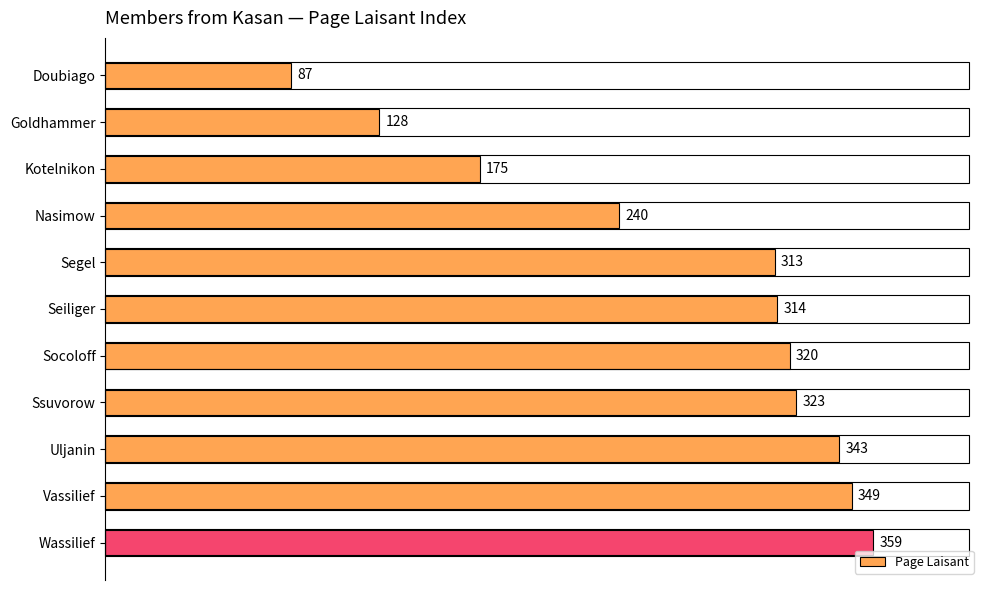

How many values are below 314?

5